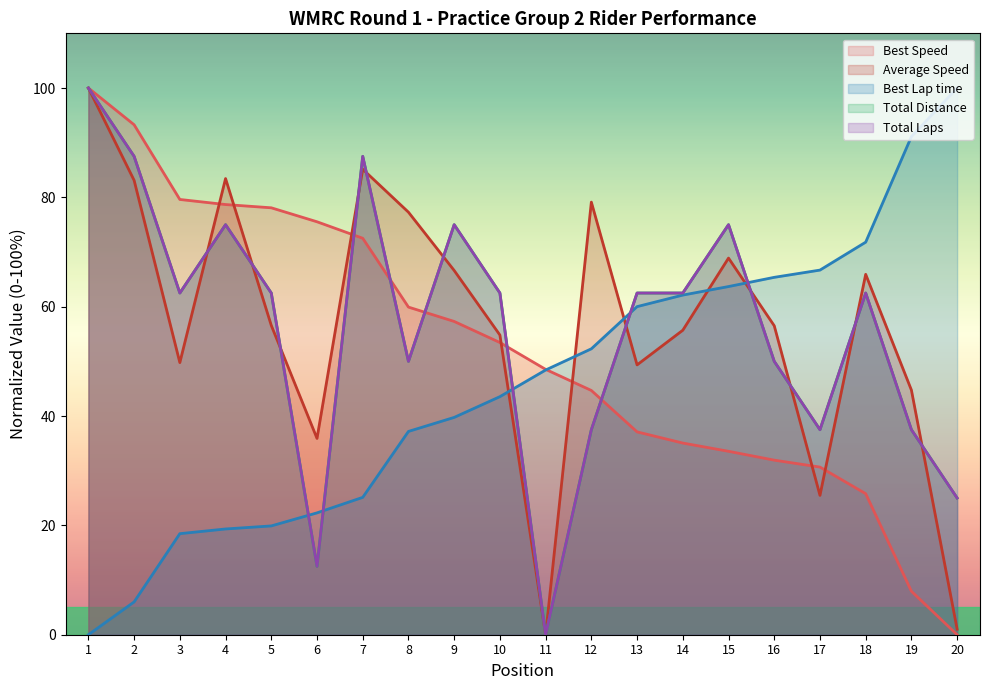

Where does the Best Lap time series first go above 48?

11